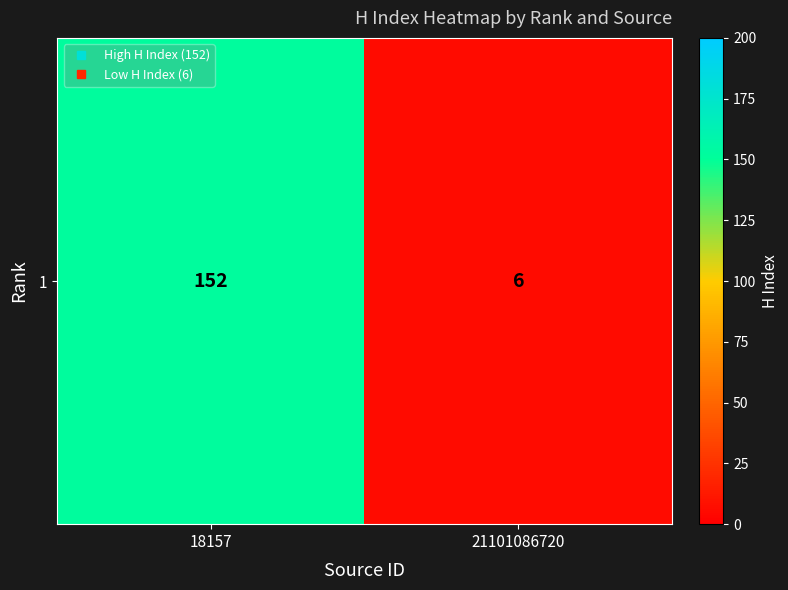

Read the value at 18157.

152